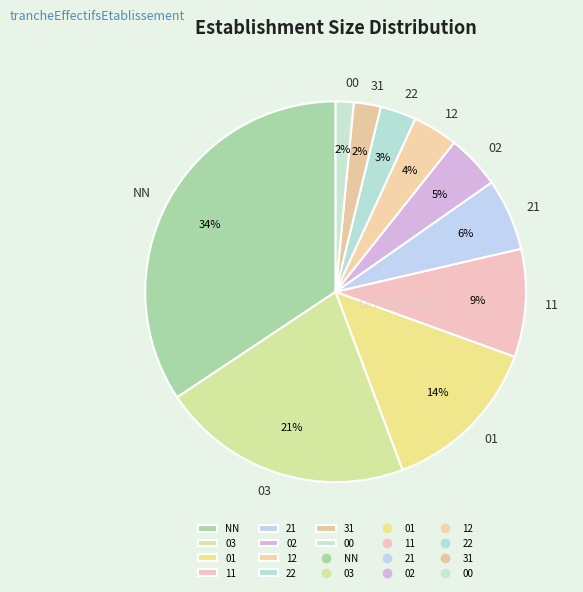

Combined, do 31 and 11 account for over 50%?

No